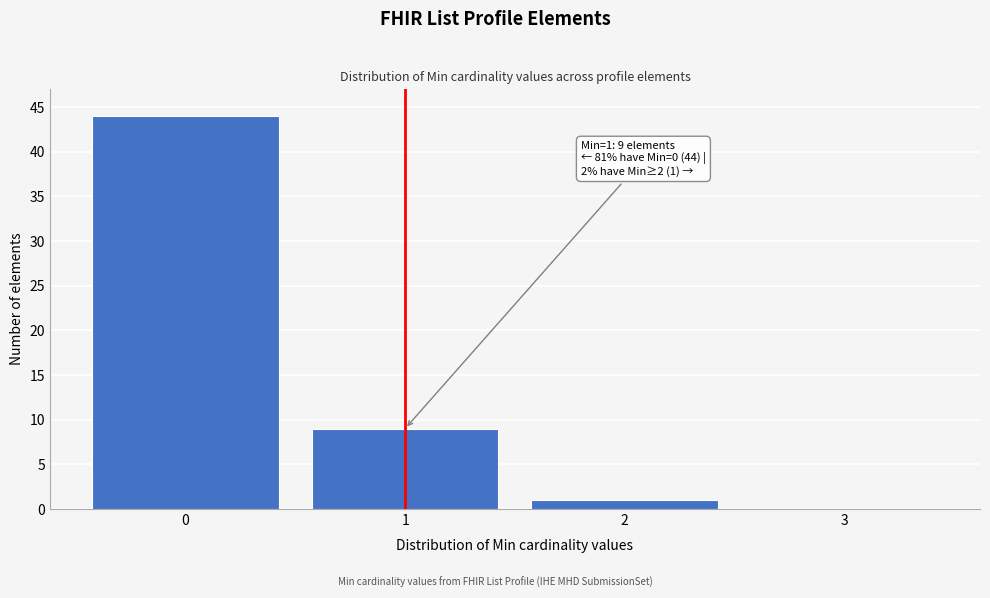

Over which range of the x-axis is the bar tallest?

-0.5 to 0.5